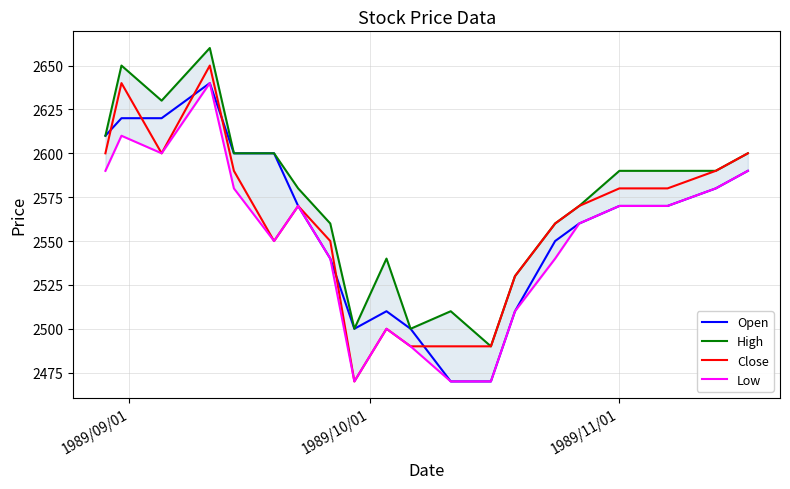

What is the value of the Open point at the 18th from the left?

2570